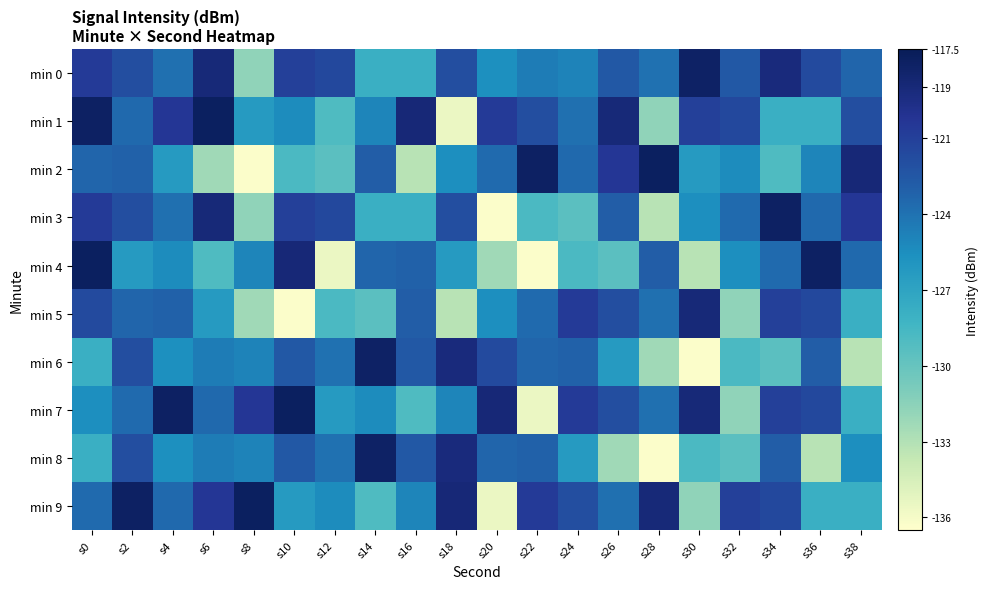

Which series changed the most between s0 and s14?

min 6